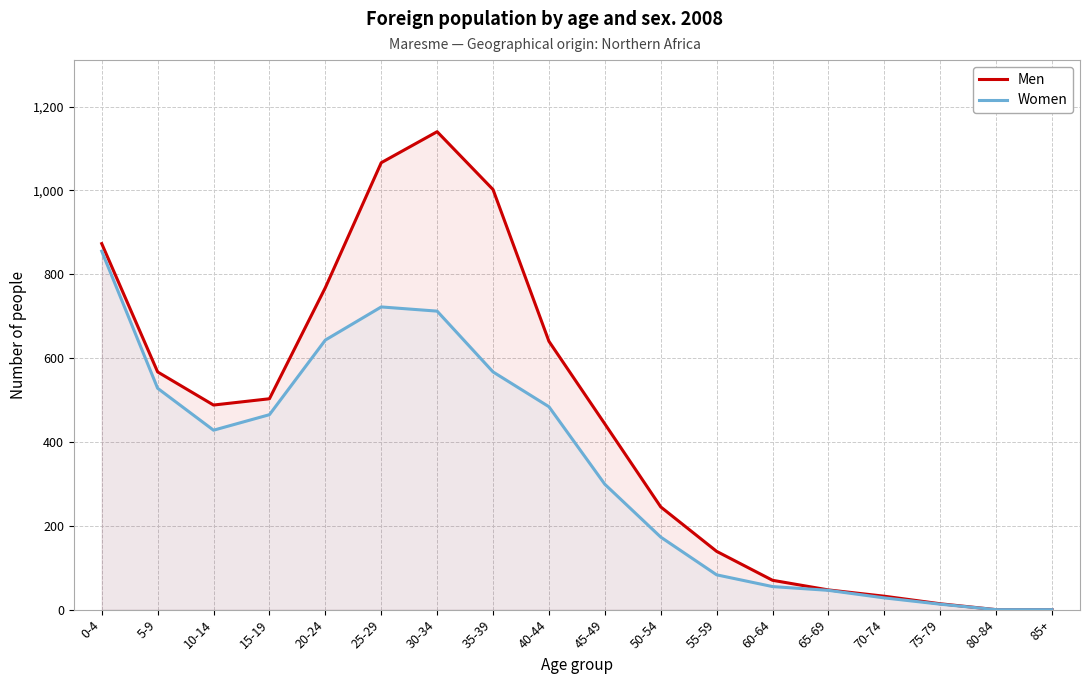

What is the label of the 12th point from the right?

30-34